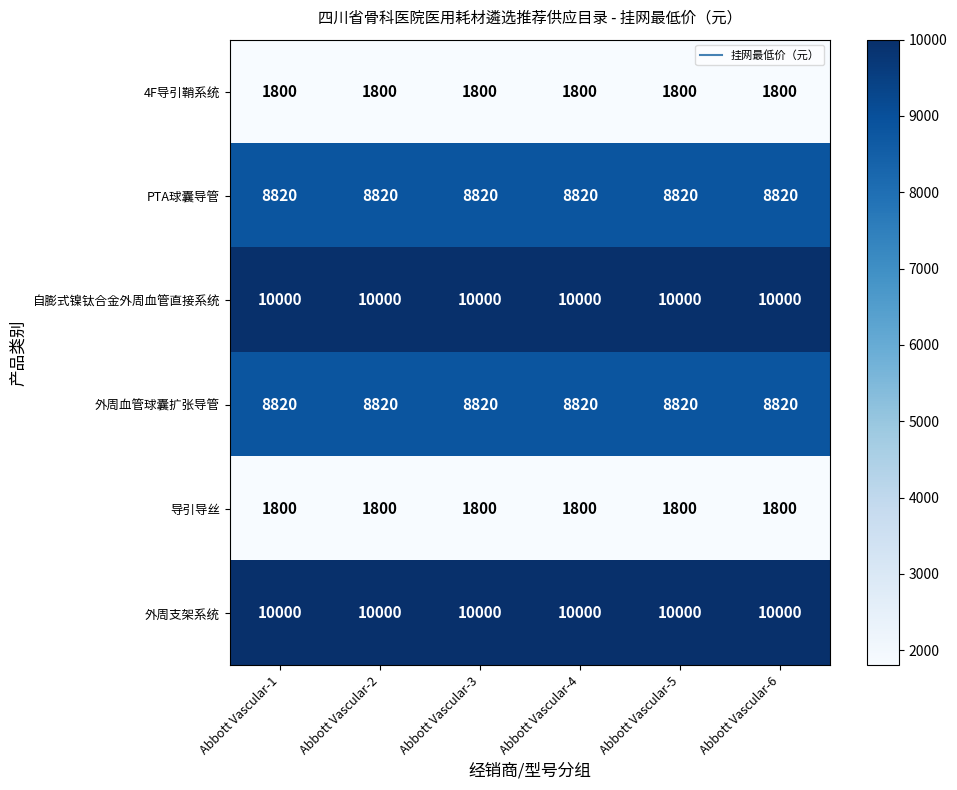

Count the number of categories in the chart.

6